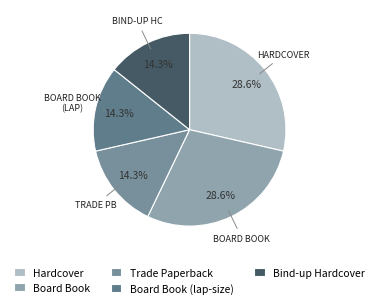

Between Bind-up Hardcover and Hardcover, which is larger?

Hardcover